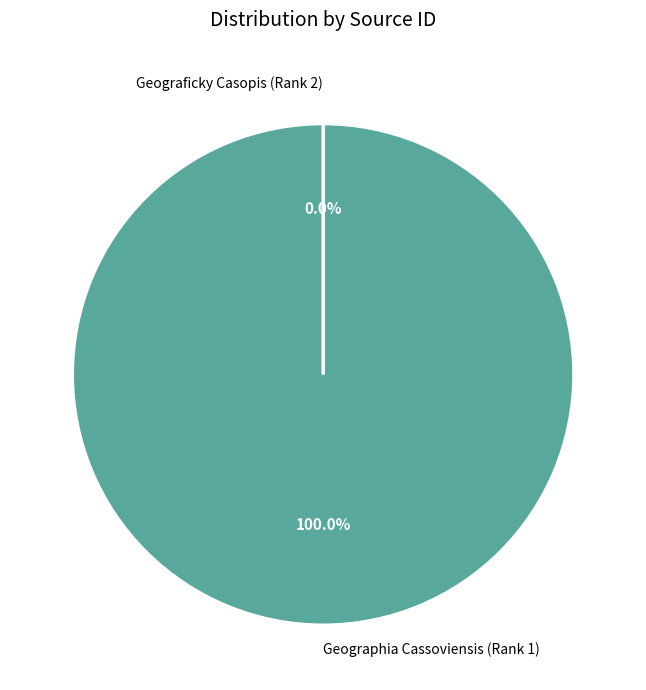

What is the largest slice in the pie chart?

Geographia Cassoviensis (Rank 1)